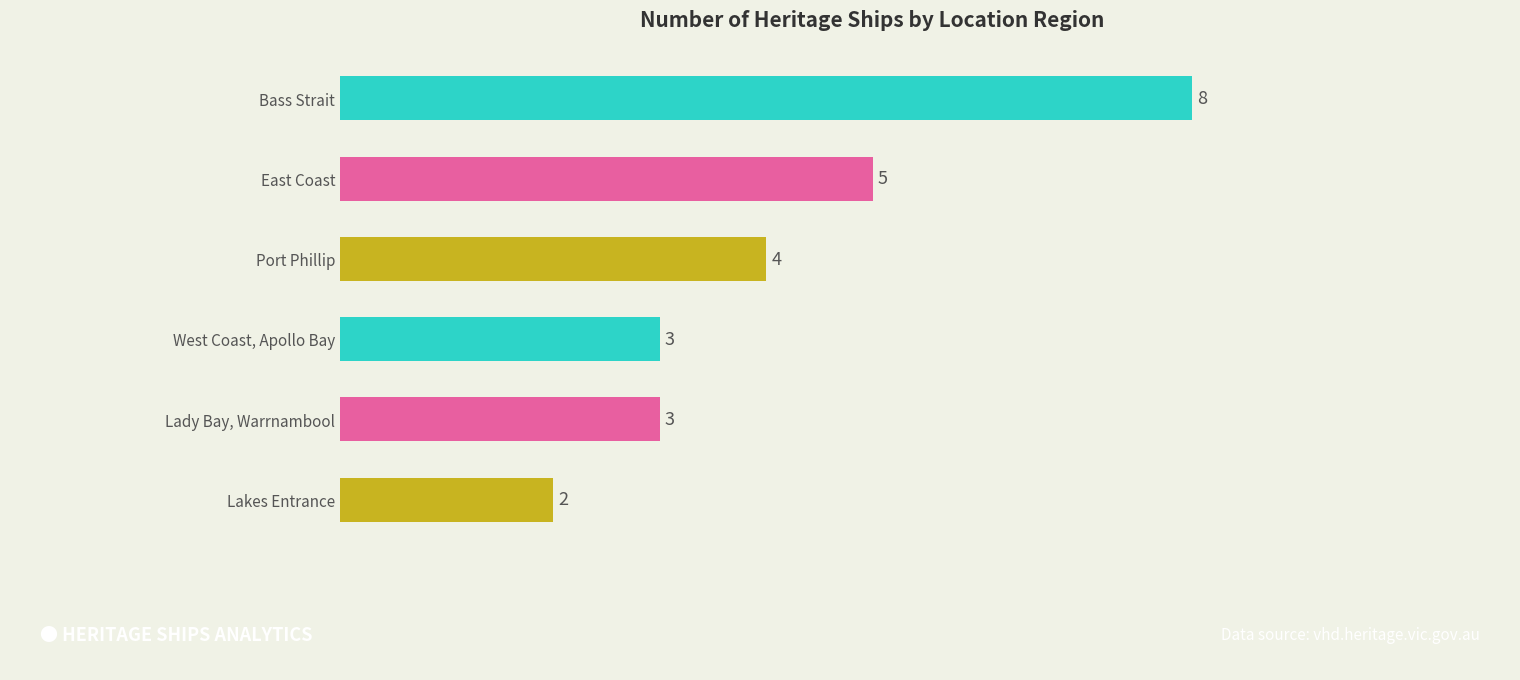

Is it true that the value at East Coast is 5?

True